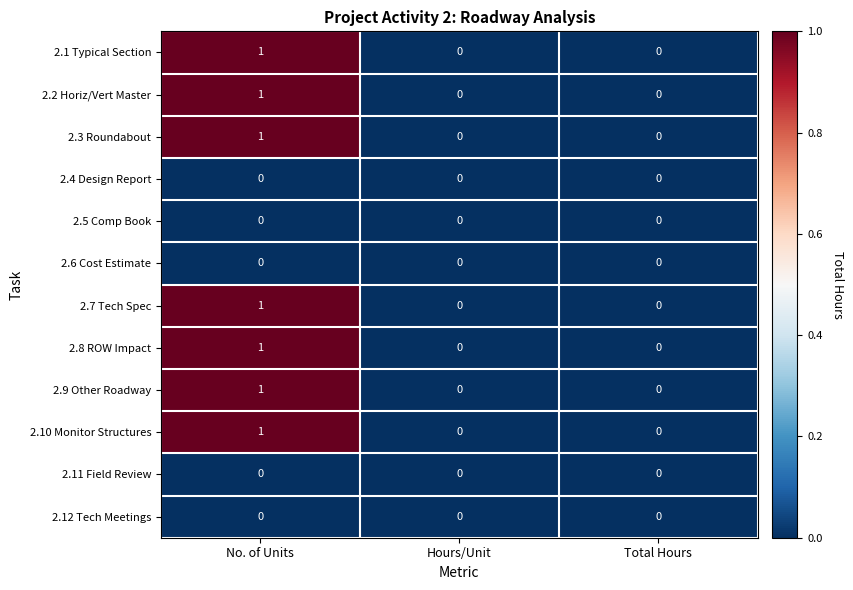

At which category does the chart reach its peak across all series?

No. of Units